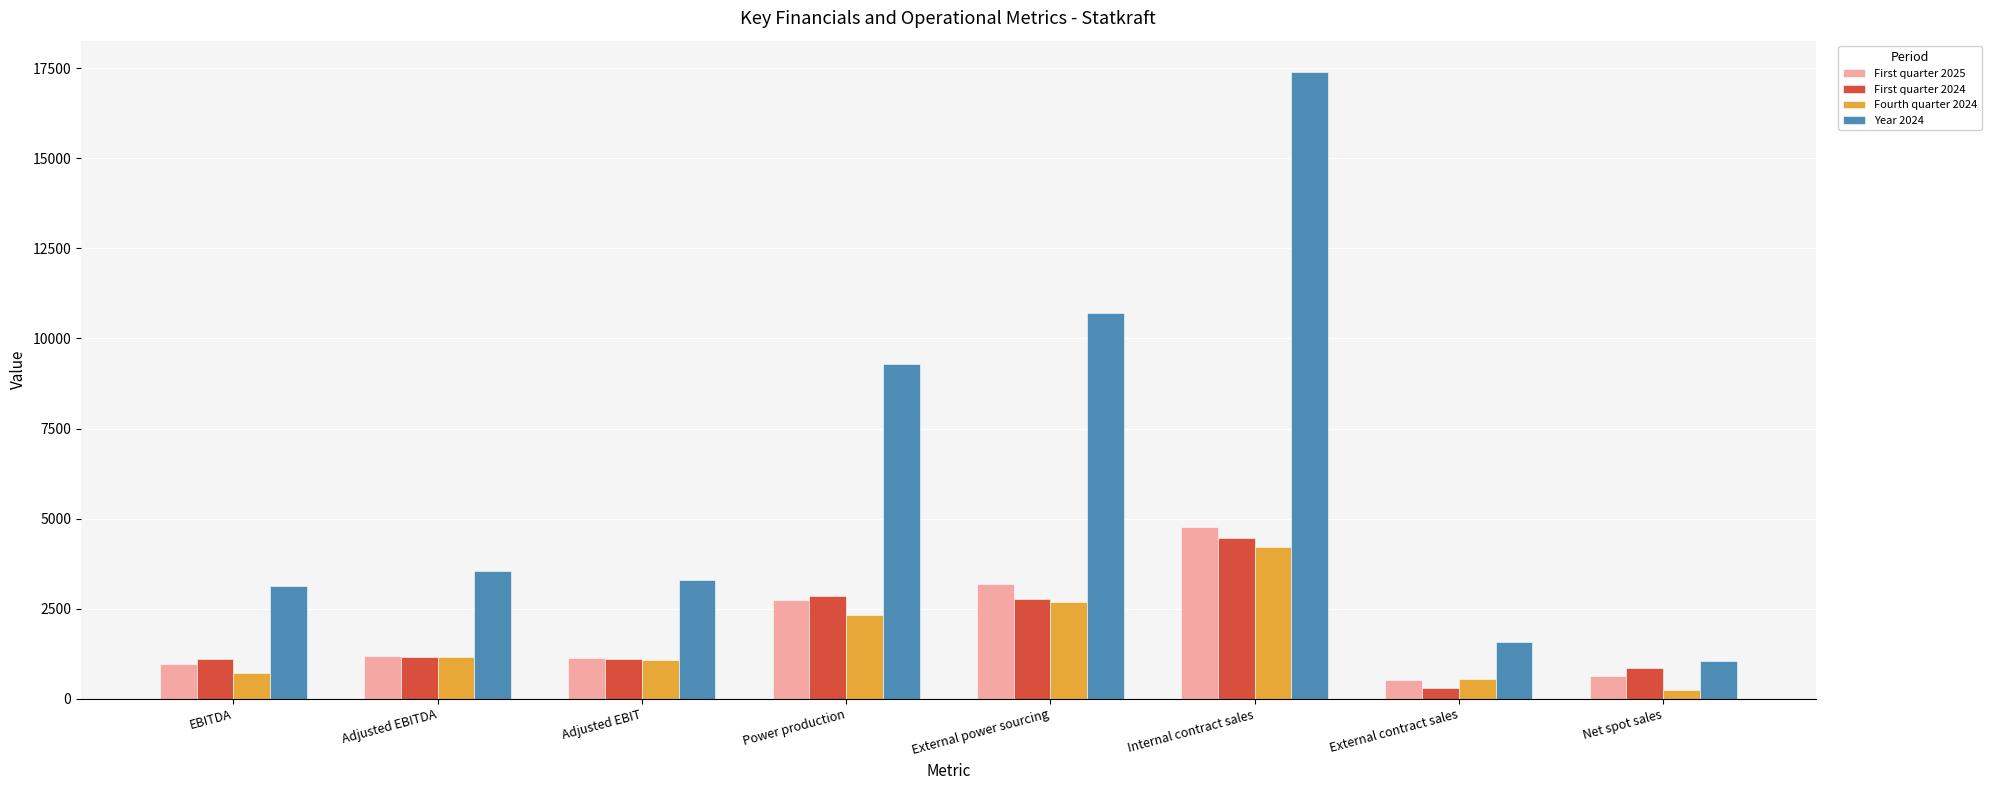

How many values in the First quarter 2025 series exceed 1179?

4